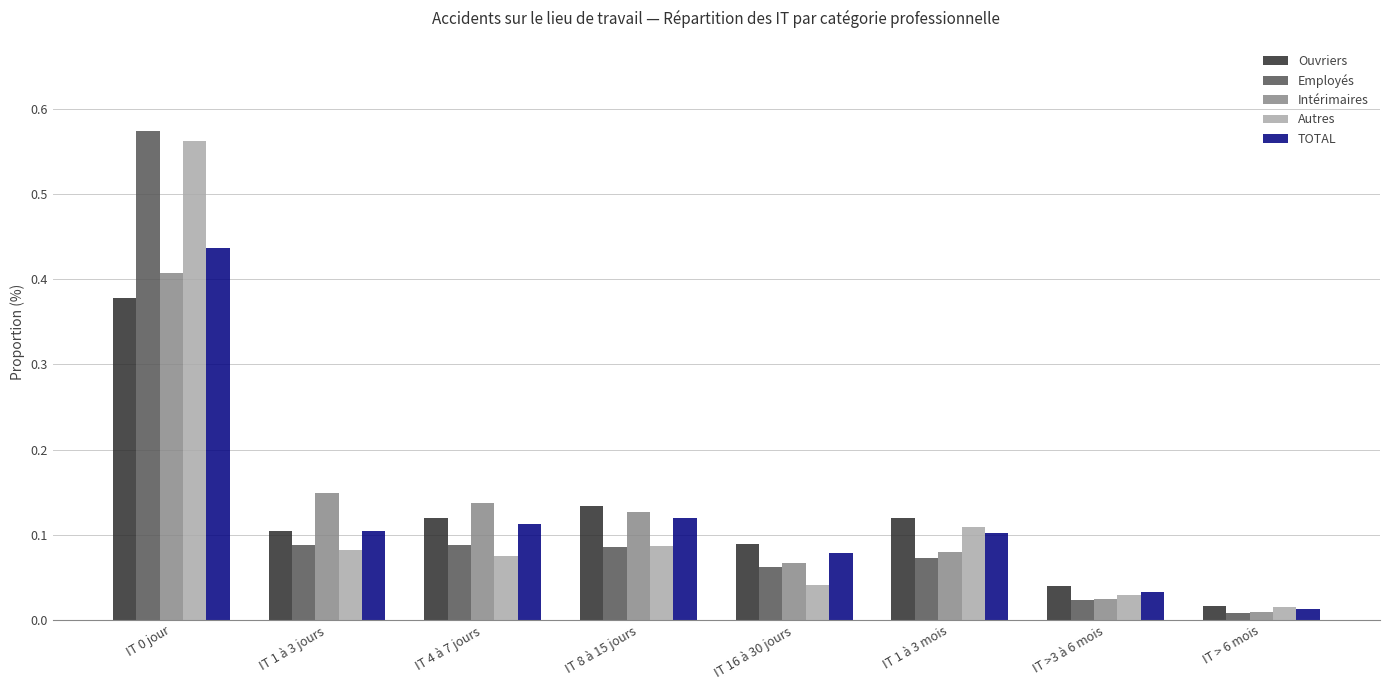

How many distinct data groups are displayed?

5